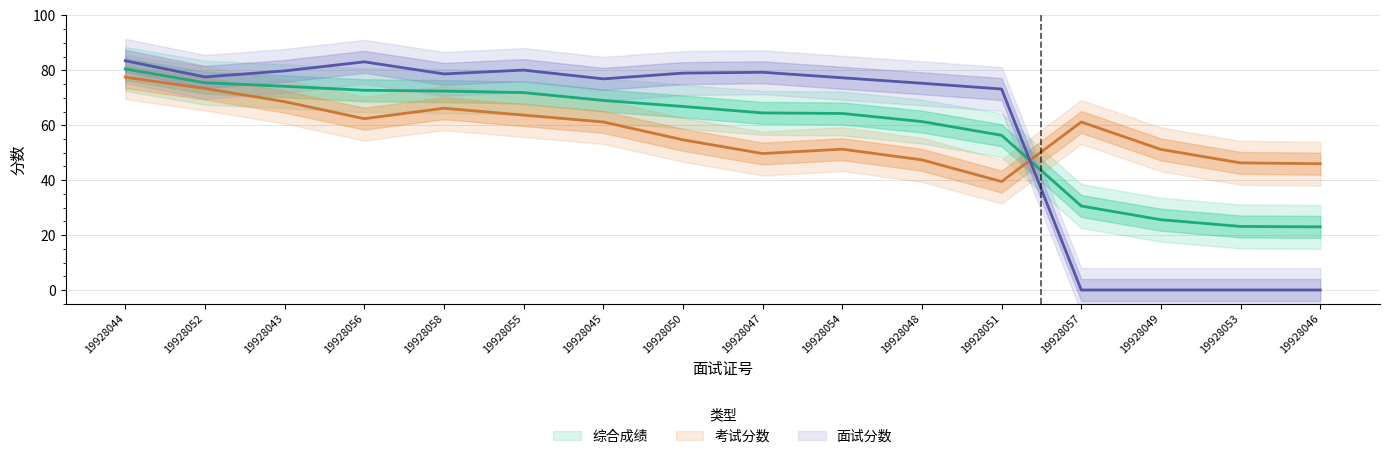

Which series has the widest spread of values?

面试分数